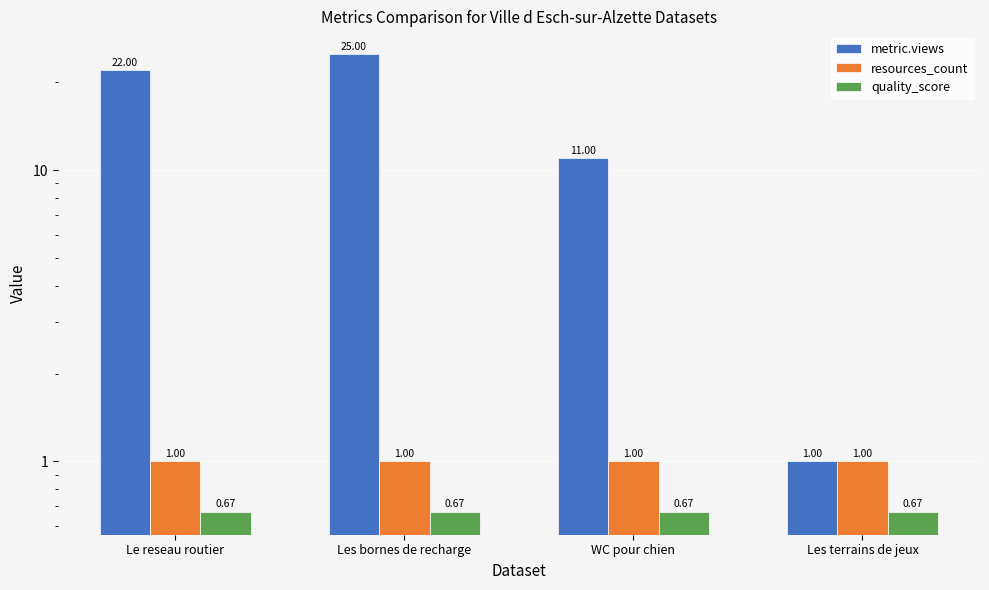

True or false: resources_count has a value of 1.0 at Les terrains de jeux.

True